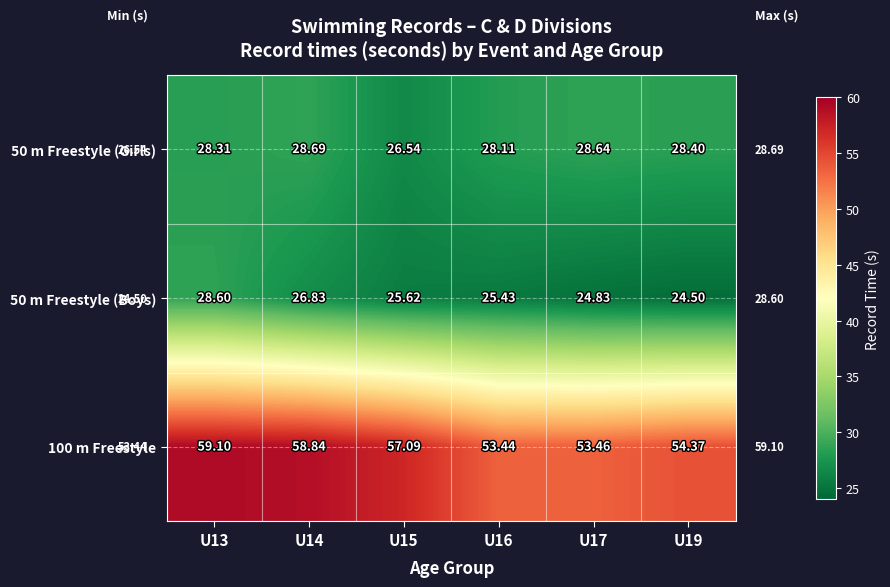

Is the value of 100 m Freestyle at U17 greater than the value of 50 m Freestyle (Boys) at U15?

Yes